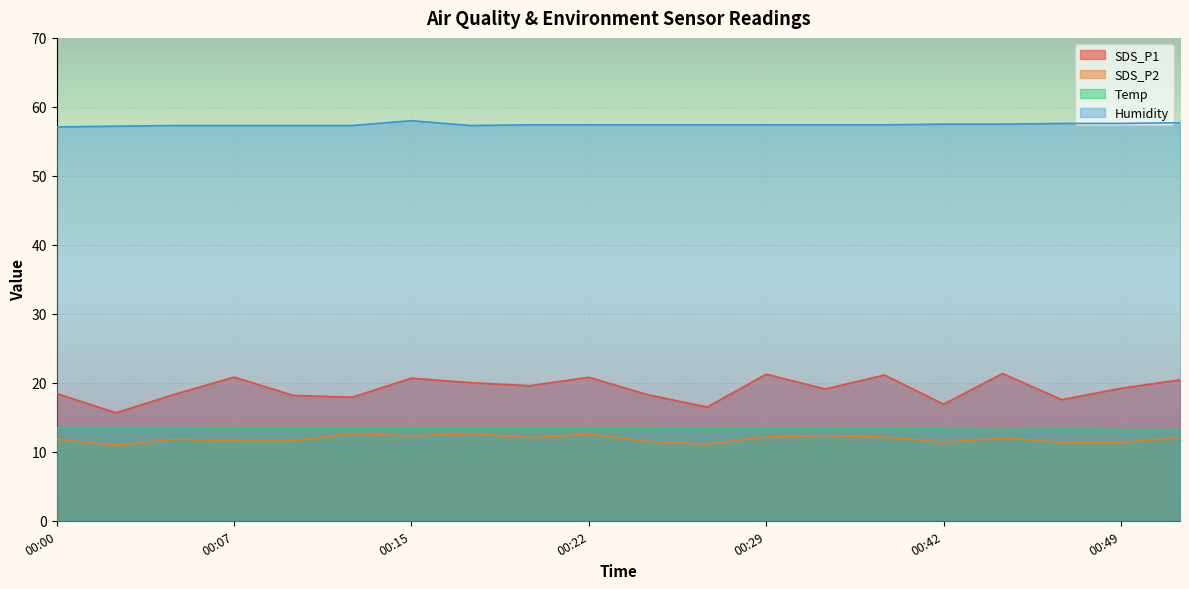

Does the chart display data point markers on the line(s)?

No